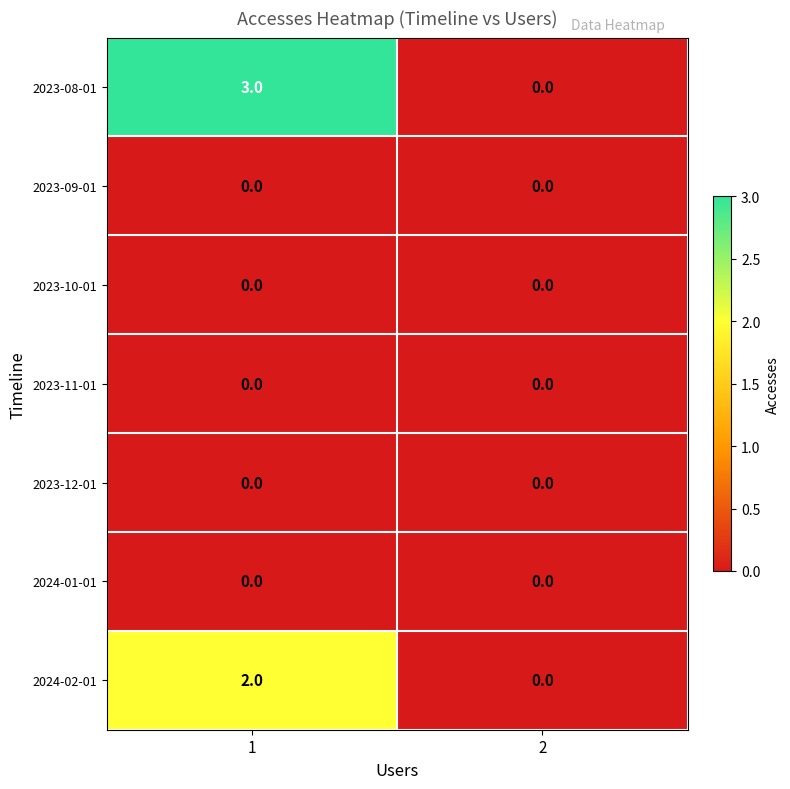

The 2024-01-01 series shows 0 at 1. True or false?

True